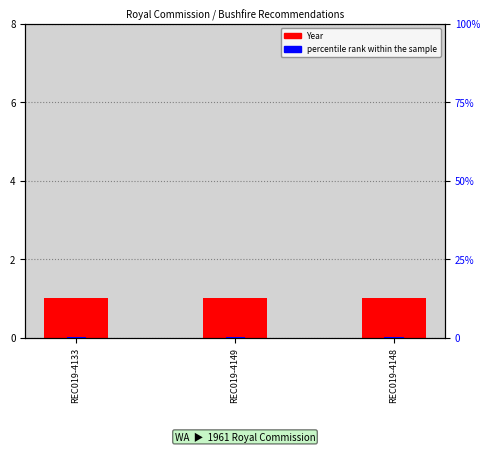

Which has a higher value, REC019-4133 or REC019-4149?

REC019-4133